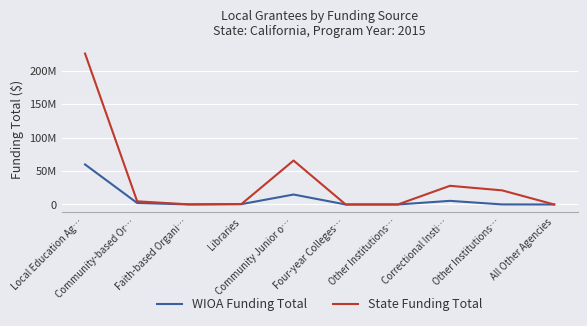

What is the highest value of the WIOA Funding Total series?

59786168